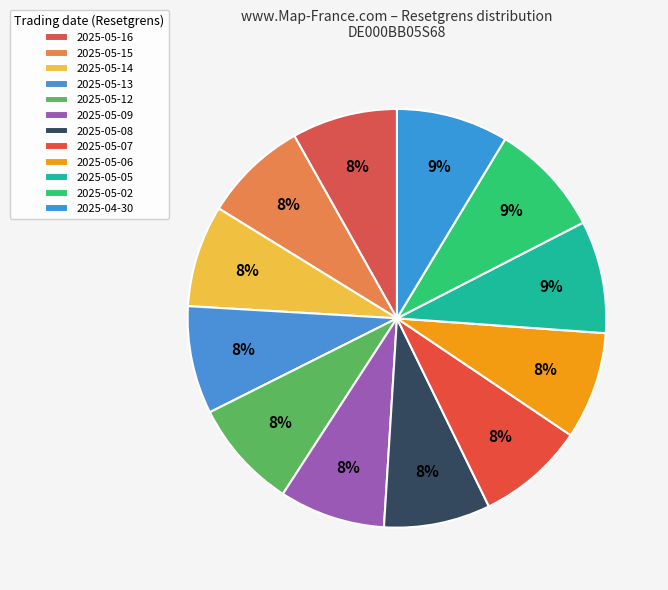

Count the number of slices in the pie.

12